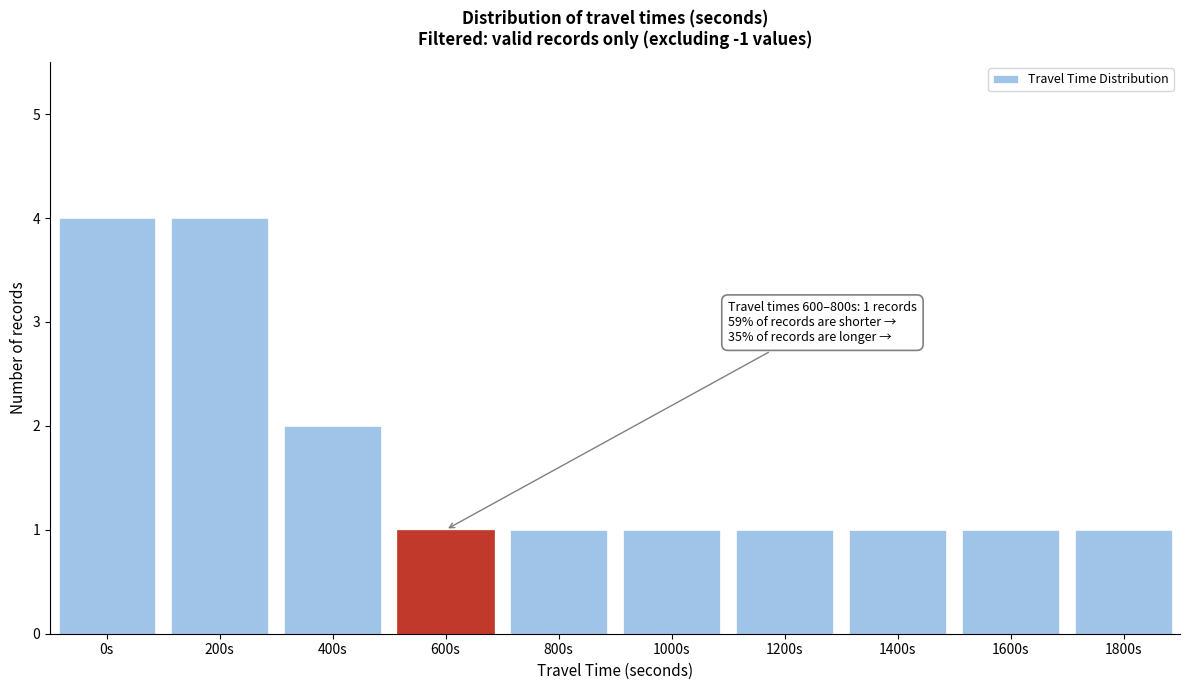

Reading left to right, extract all data points from this chart.

0s=4	200s=4	400s=2	600s=1	800s=1	1000s=1	1200s=1	1400s=1	1600s=1	1800s=1